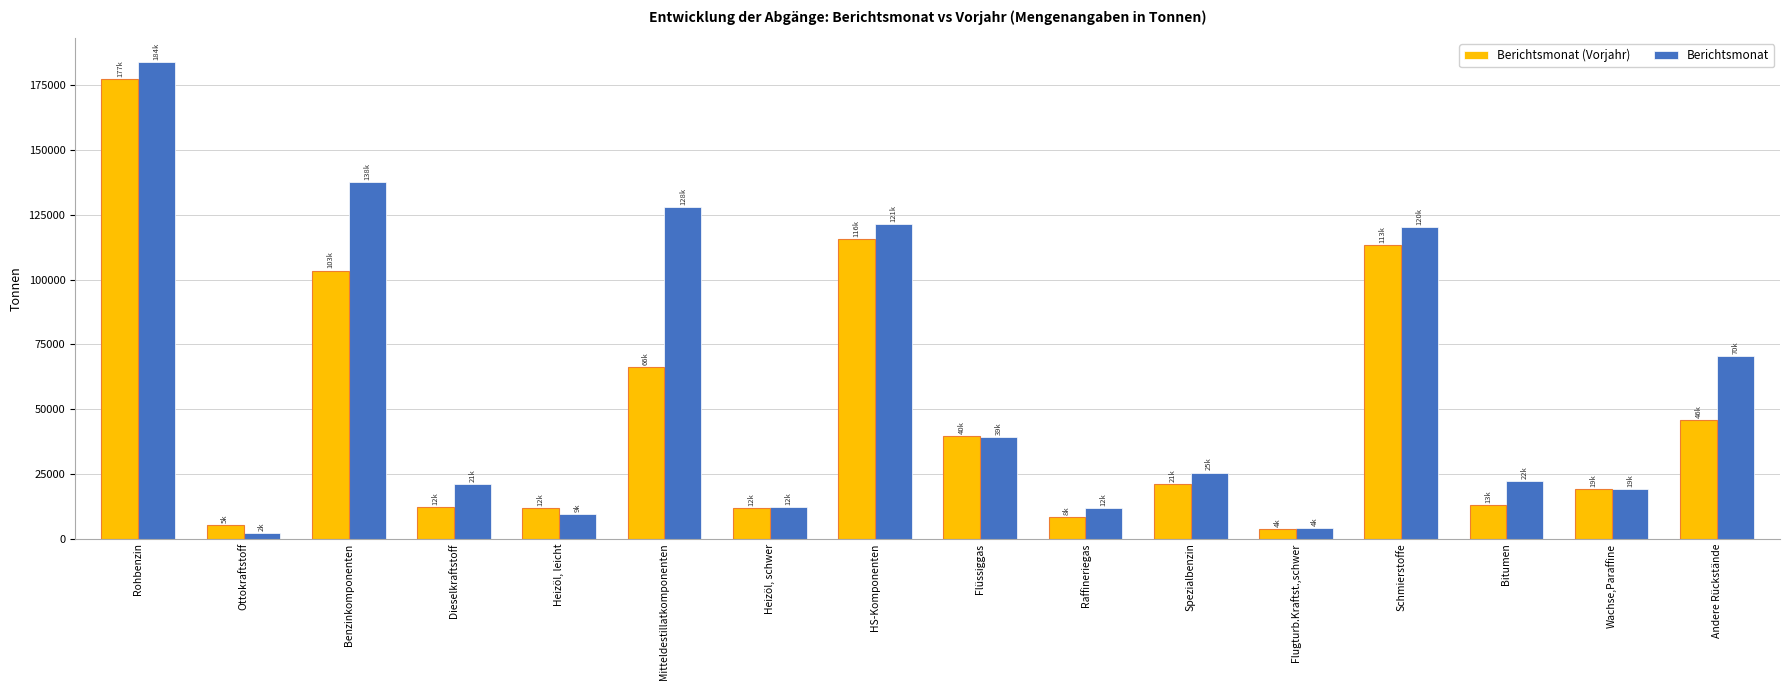

What position from the right is Raffineriegas?

7